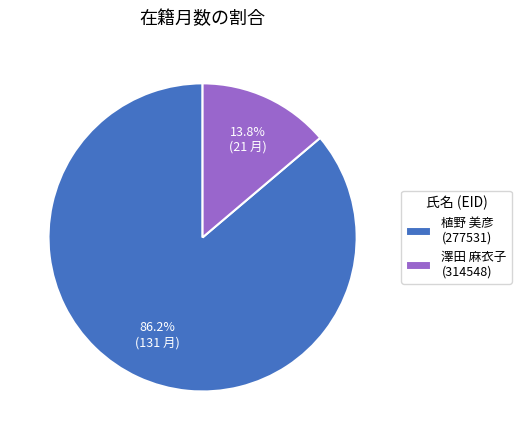

Which slice is the smallest?

澤田 麻衣子 (314548)